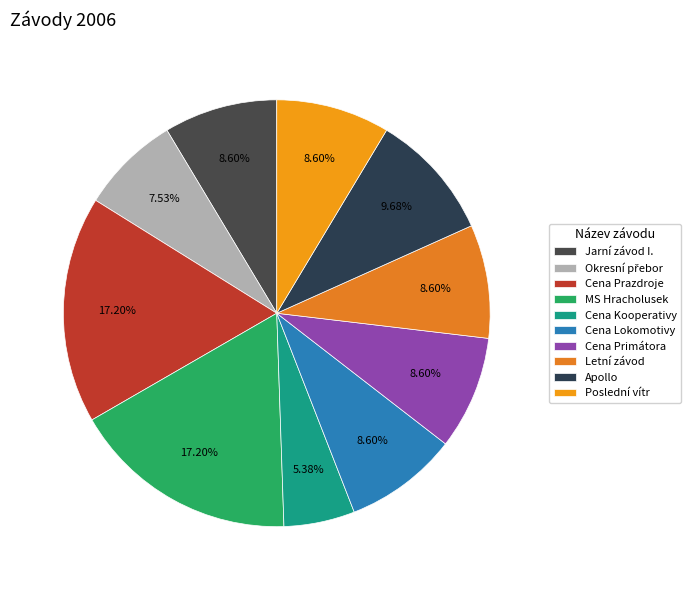

What is the ratio of the value at Letní závod to the value at Cena Primátora?

1.0